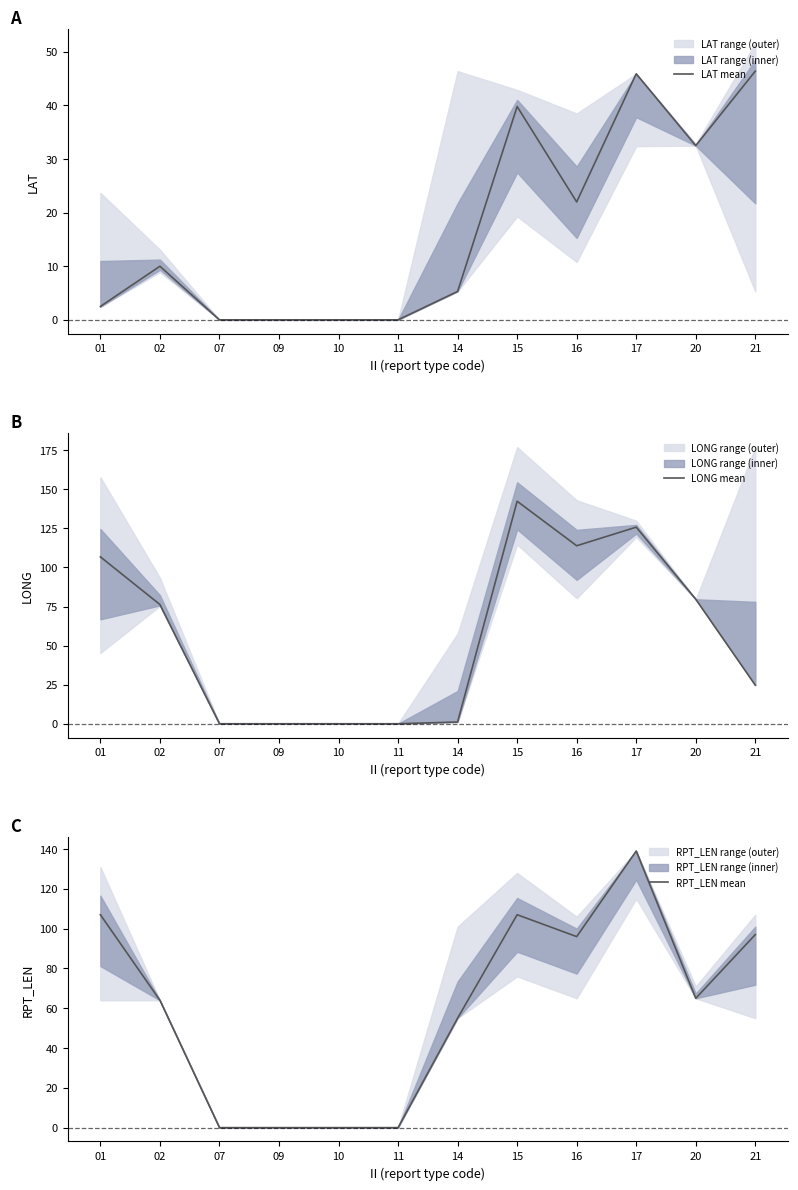

What is the total value across all series at 20?

177.2